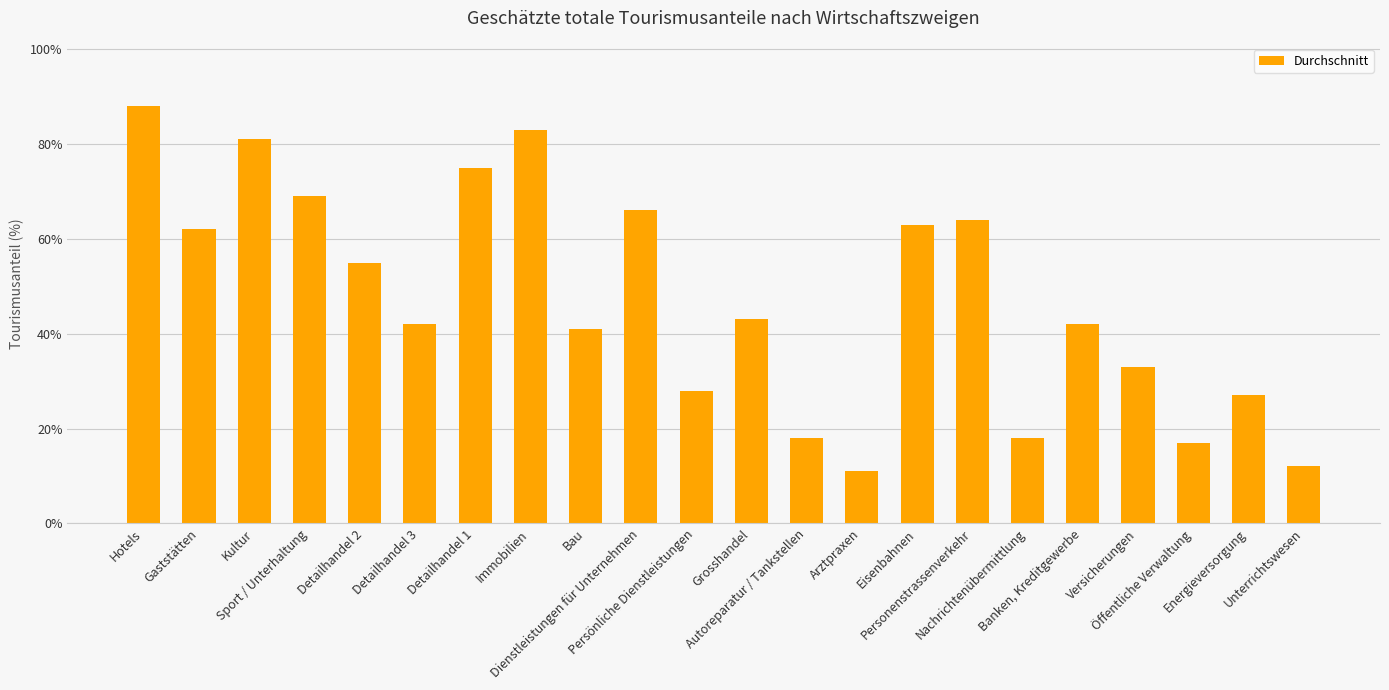

Which has a higher value, Banken, Kreditgewerbe or Persönliche Dienstleistungen?

Banken, Kreditgewerbe